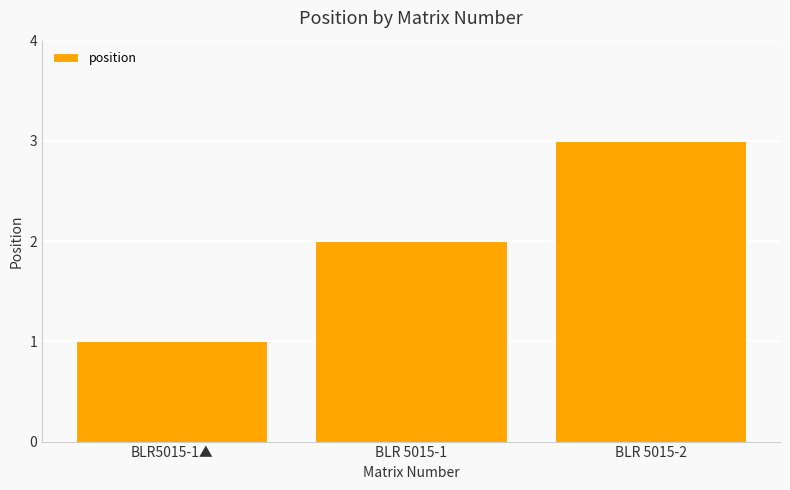

Between BLR5015-1▲ and BLR 5015-1, which is larger?

BLR 5015-1